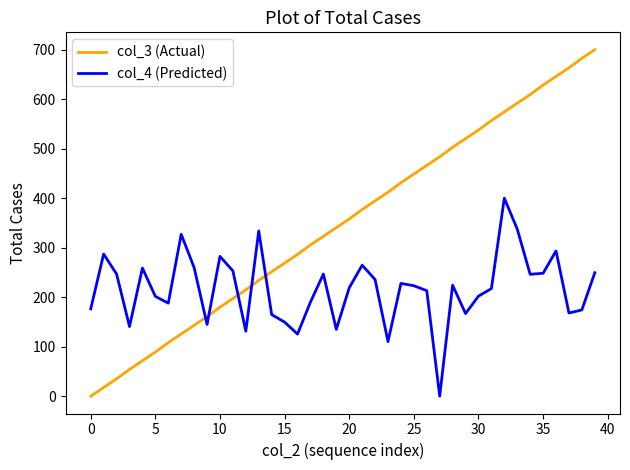

Which series has the largest total across all categories?

col_3 (Actual)